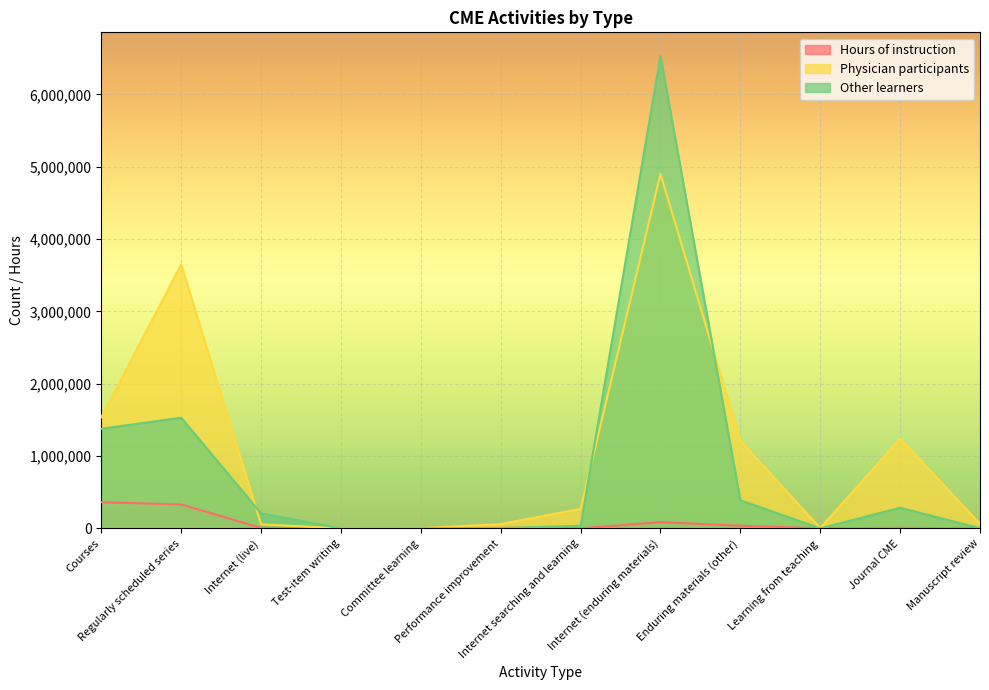

What are all the series names shown in the legend?

Hours of instruction, Physician participants, Other learners